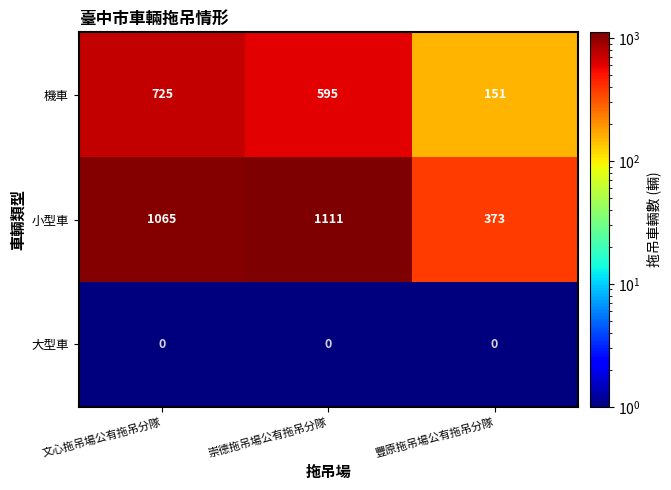

Which category has the highest value across all series?

崇德拖吊場公有拖吊分隊